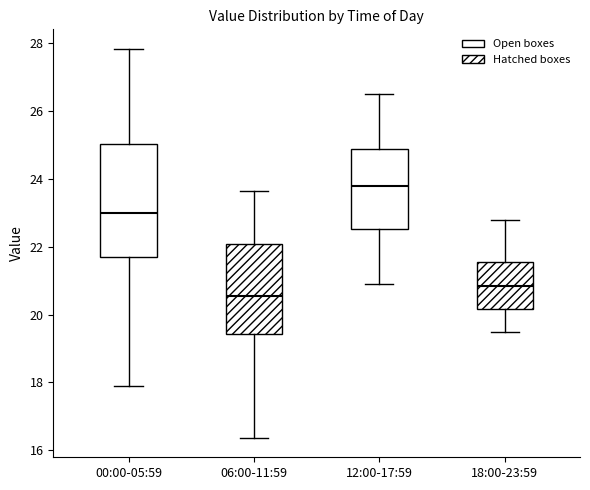

Where does the median line of the box for 06:00-11:59 sit on the y-axis? The values are not printed on the chart, so give them approximately, as read against the axis.

20.6